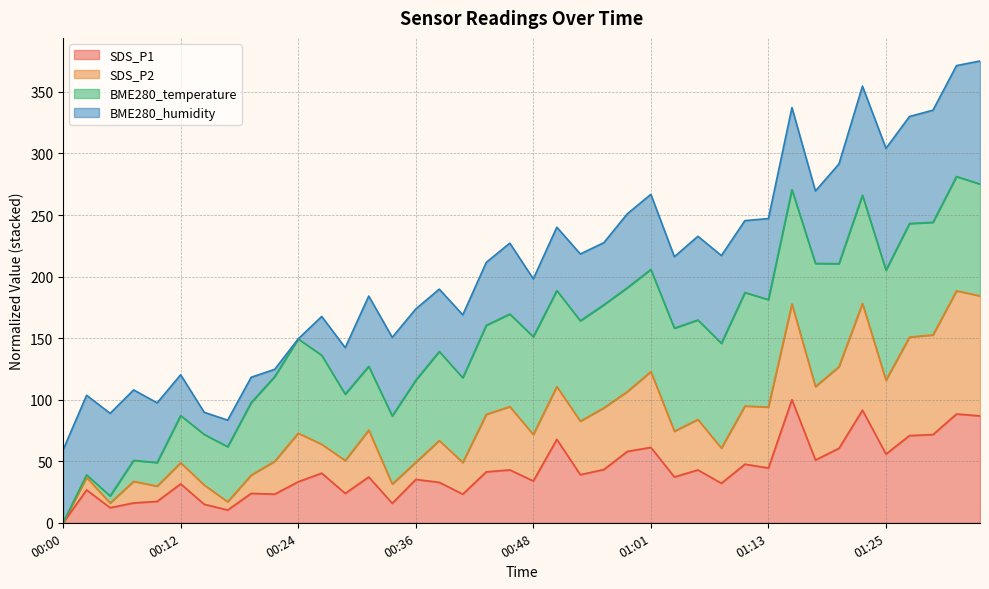

Which category has the lowest value in the SDS_P1 series?

00:00